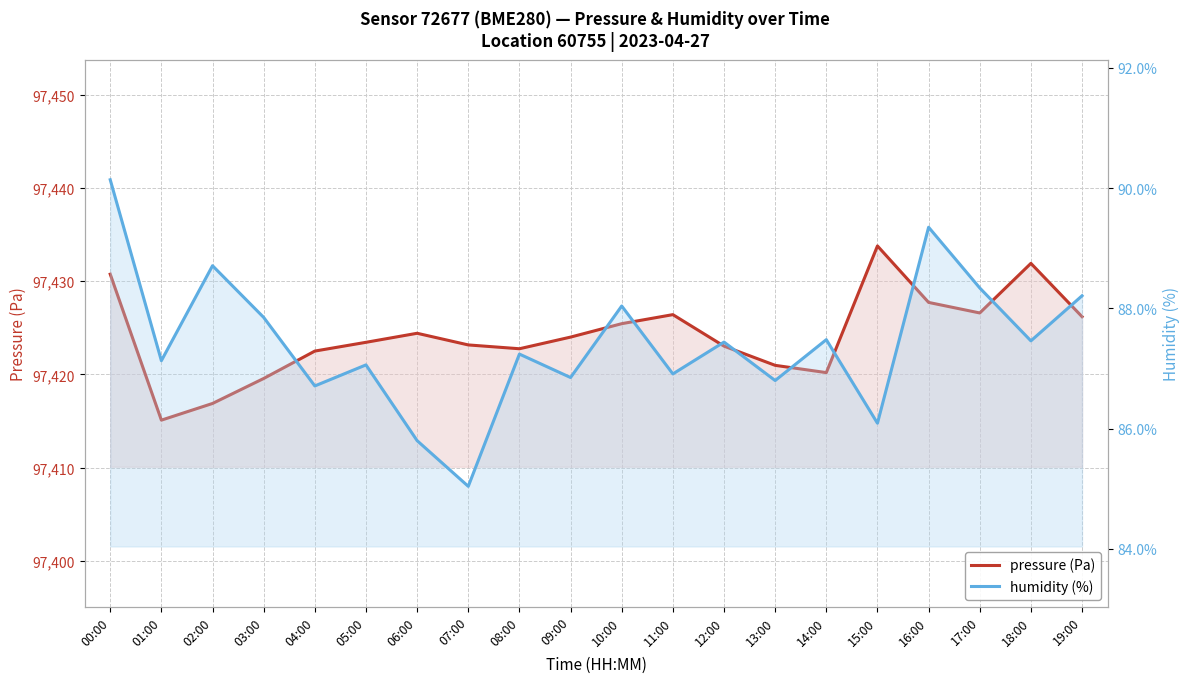

Does the chart display data point markers on the line(s)?

No